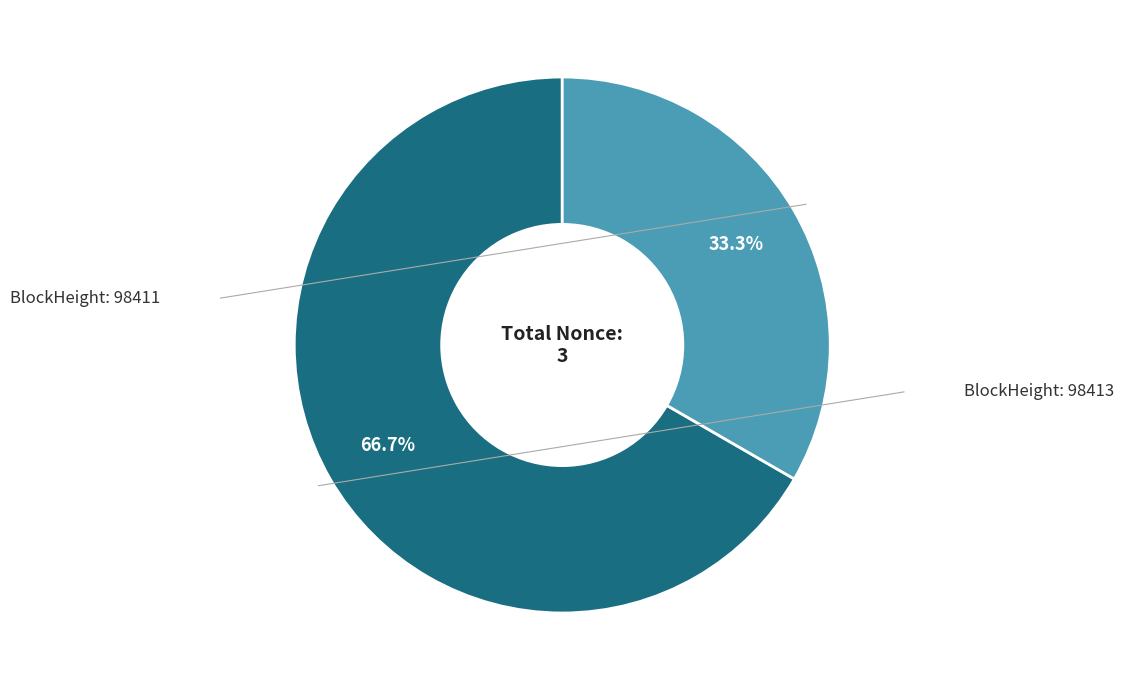

Is there a majority slice in this chart?

Yes